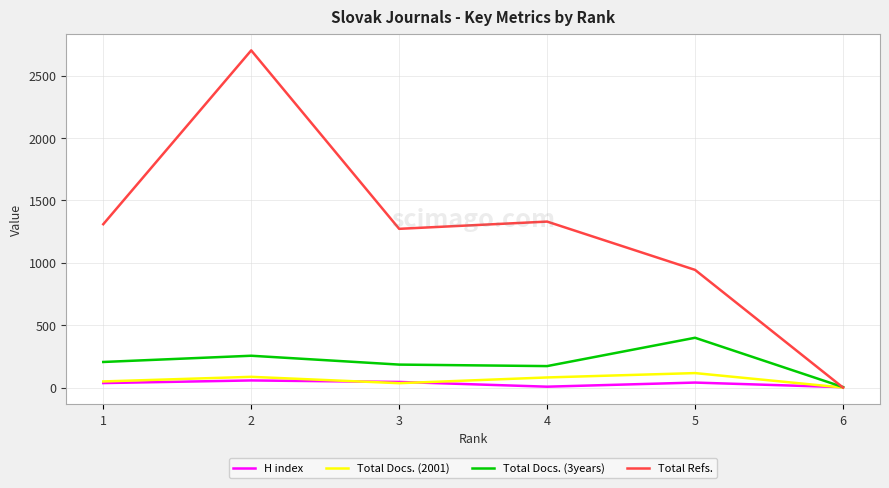

Where do Total Docs. (3years) and Total Refs. first cross each other?

5 and 6